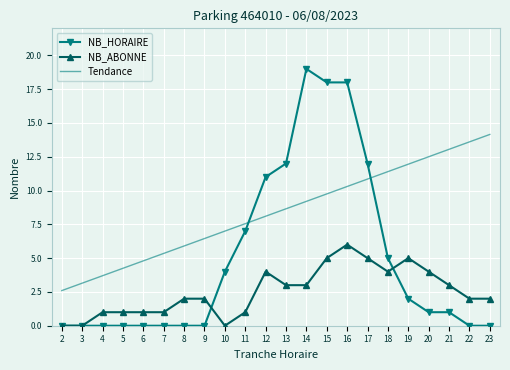

List the series in order of their peak value, highest first.

NB_HORAIRE, Tendance, NB_ABONNE